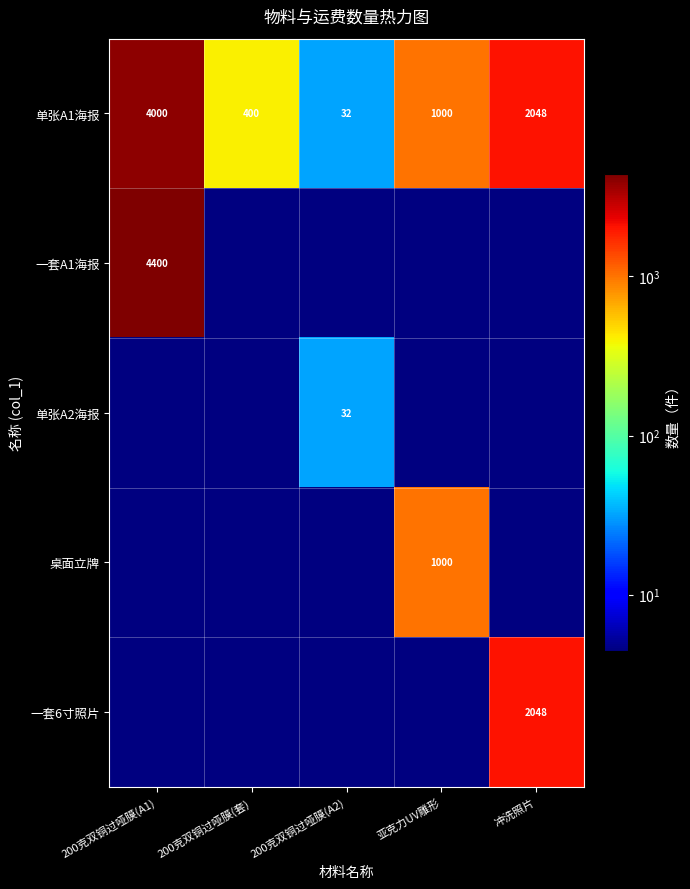

What is the difference between the maximum and minimum values in the 单张A1海报 series?

3968